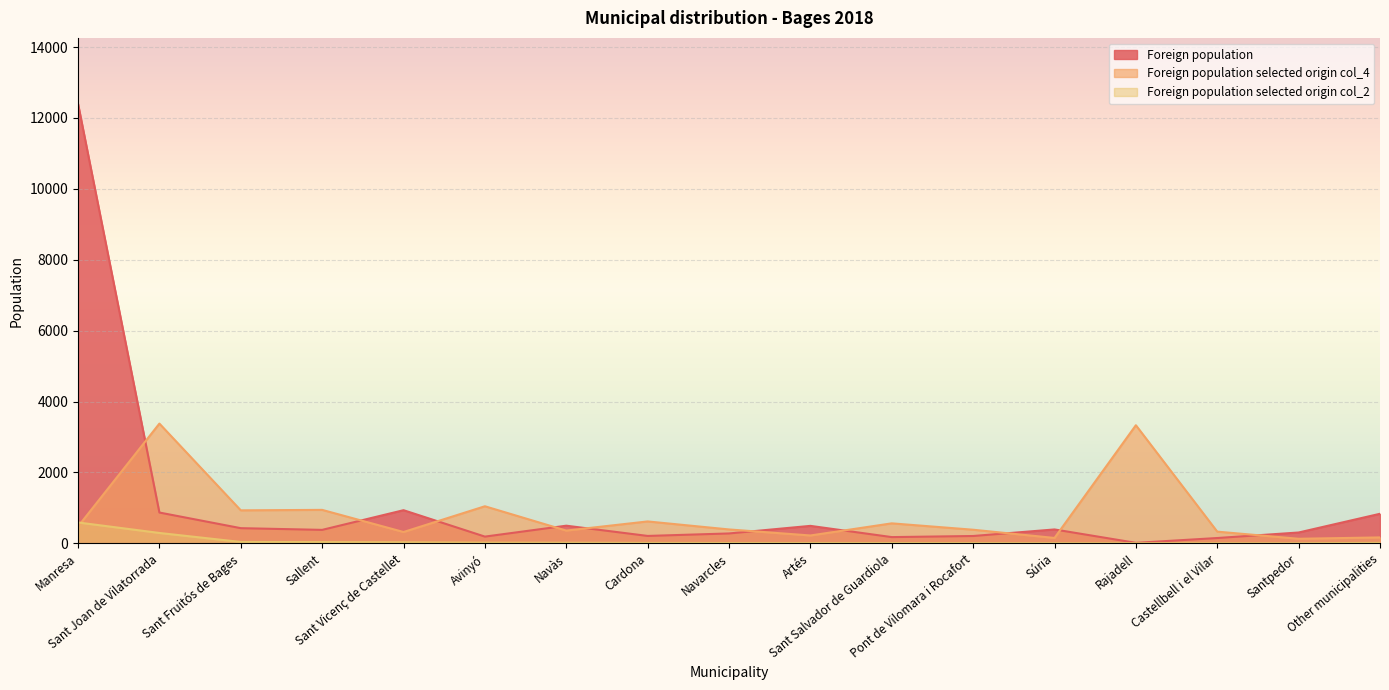

Where does the Foreign population selected origin col_4 series first go above 393?

Manresa